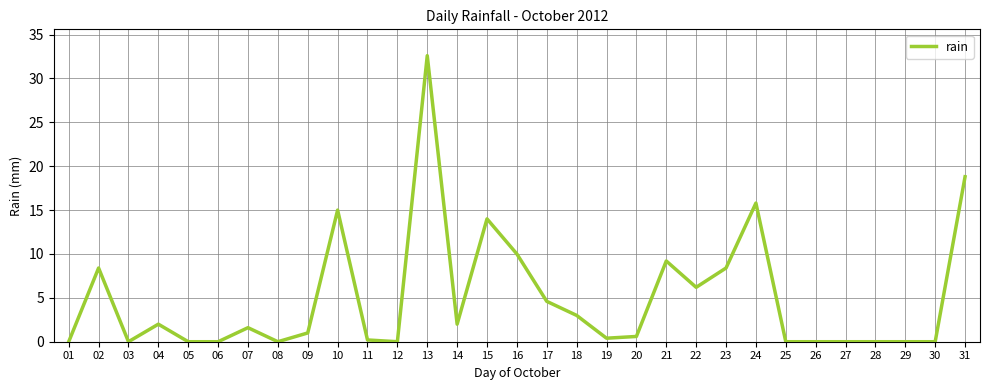

What is the maximum value shown in the chart?

32.6